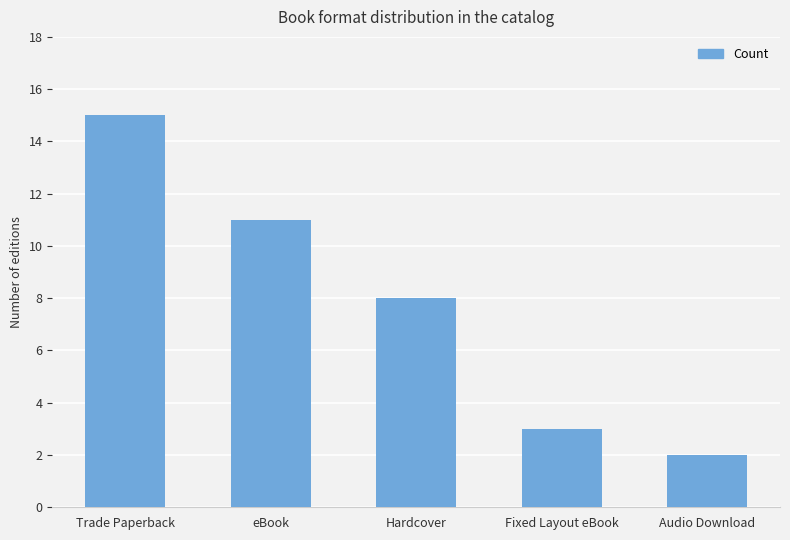

Which category has the lowest value across all series?

Audio Download